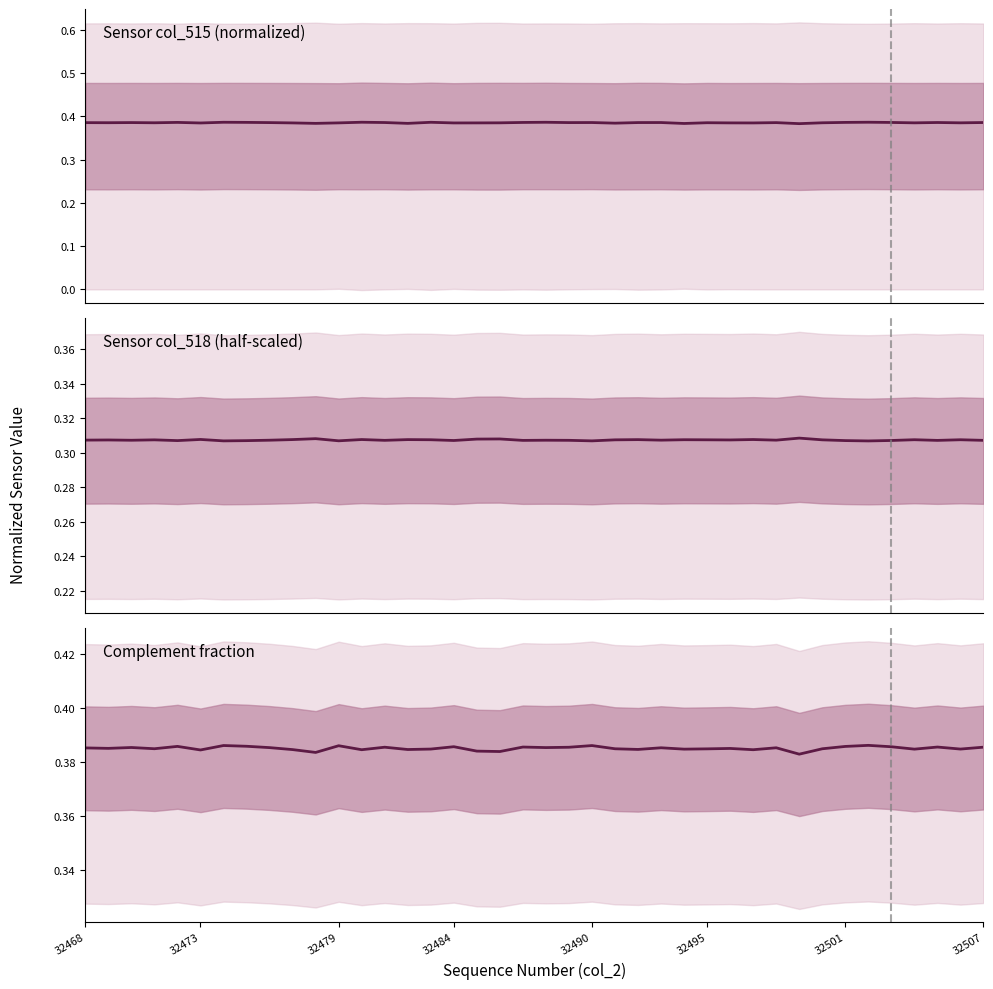

Count the values in the range 0 to 1.

40